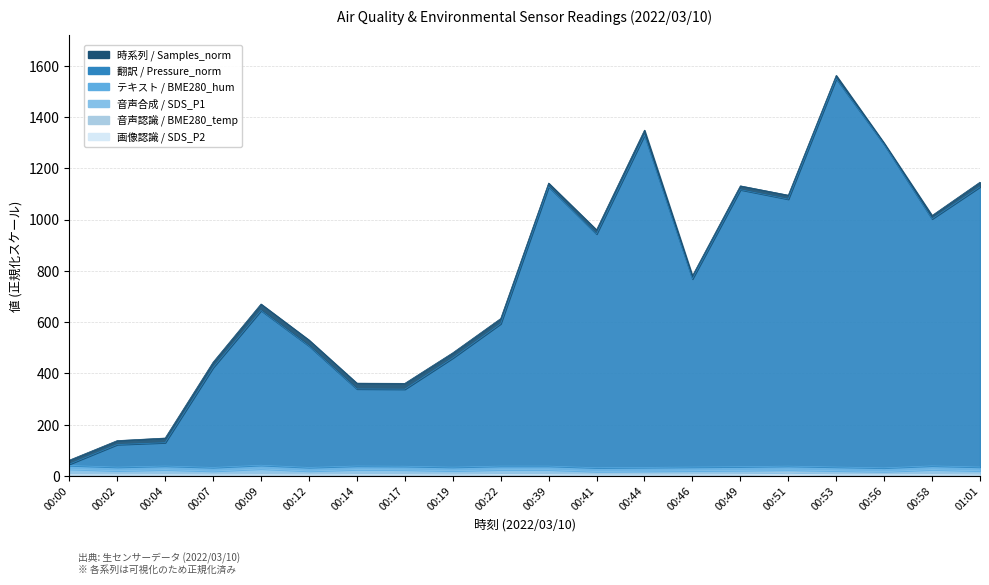

What is the label of the 3rd point from the left?

00:04